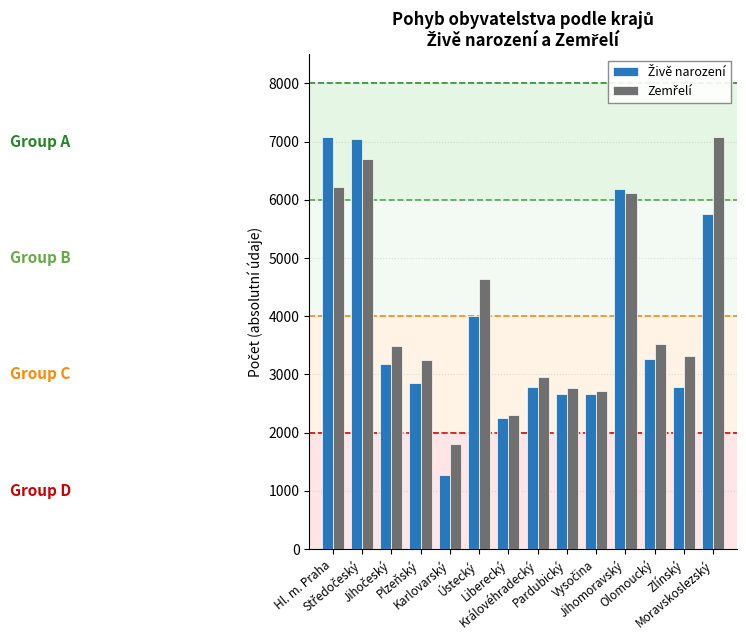

What is the minimum value shown in the chart?

1280